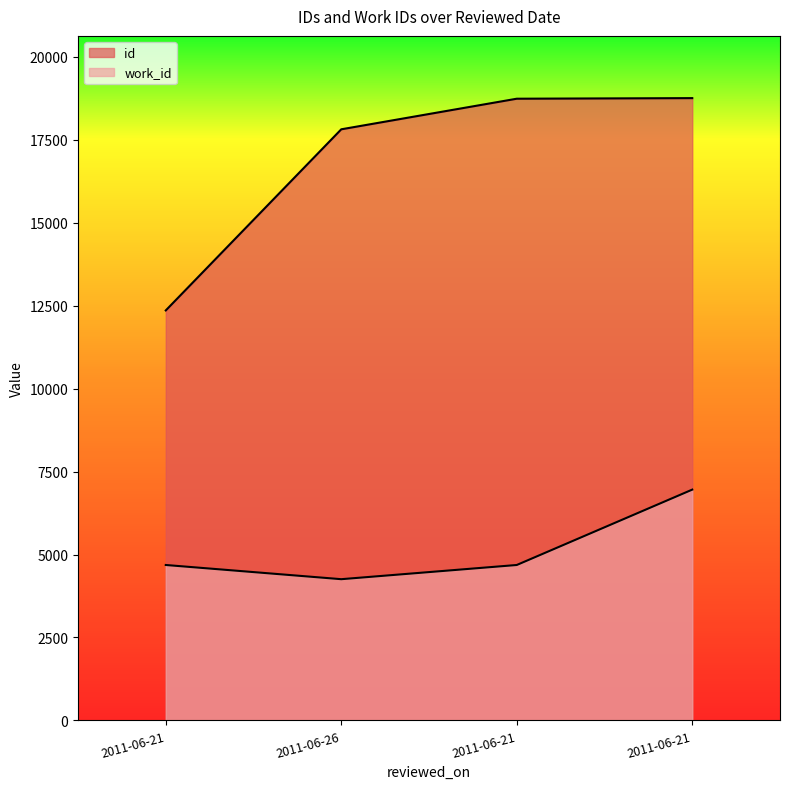

Rank the series by their average value, from lowest to highest.

work_id, id